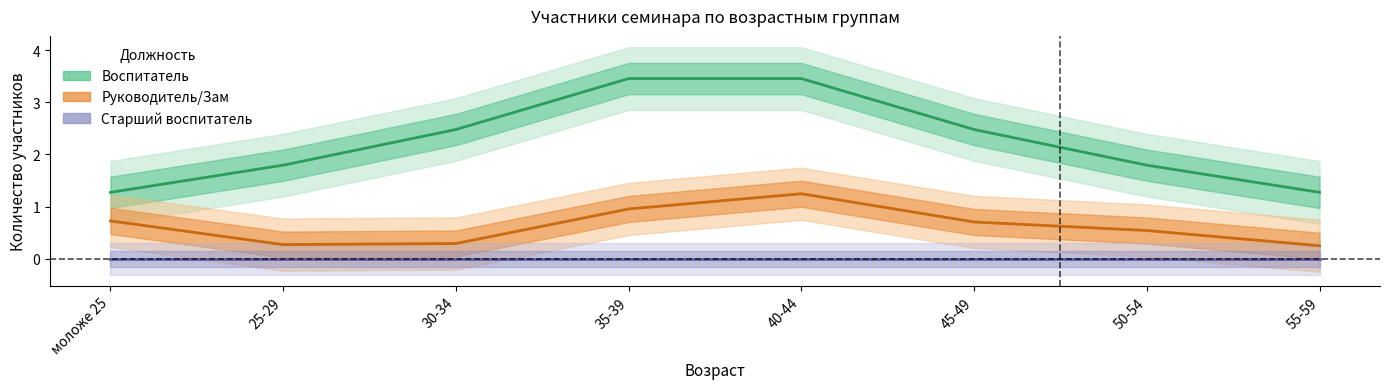

At which label is Старший воспитатель closest to 0?

моложе 25